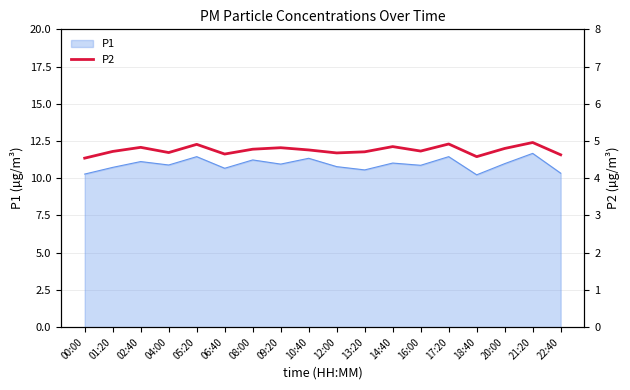

What is the smallest value displayed?

4.5